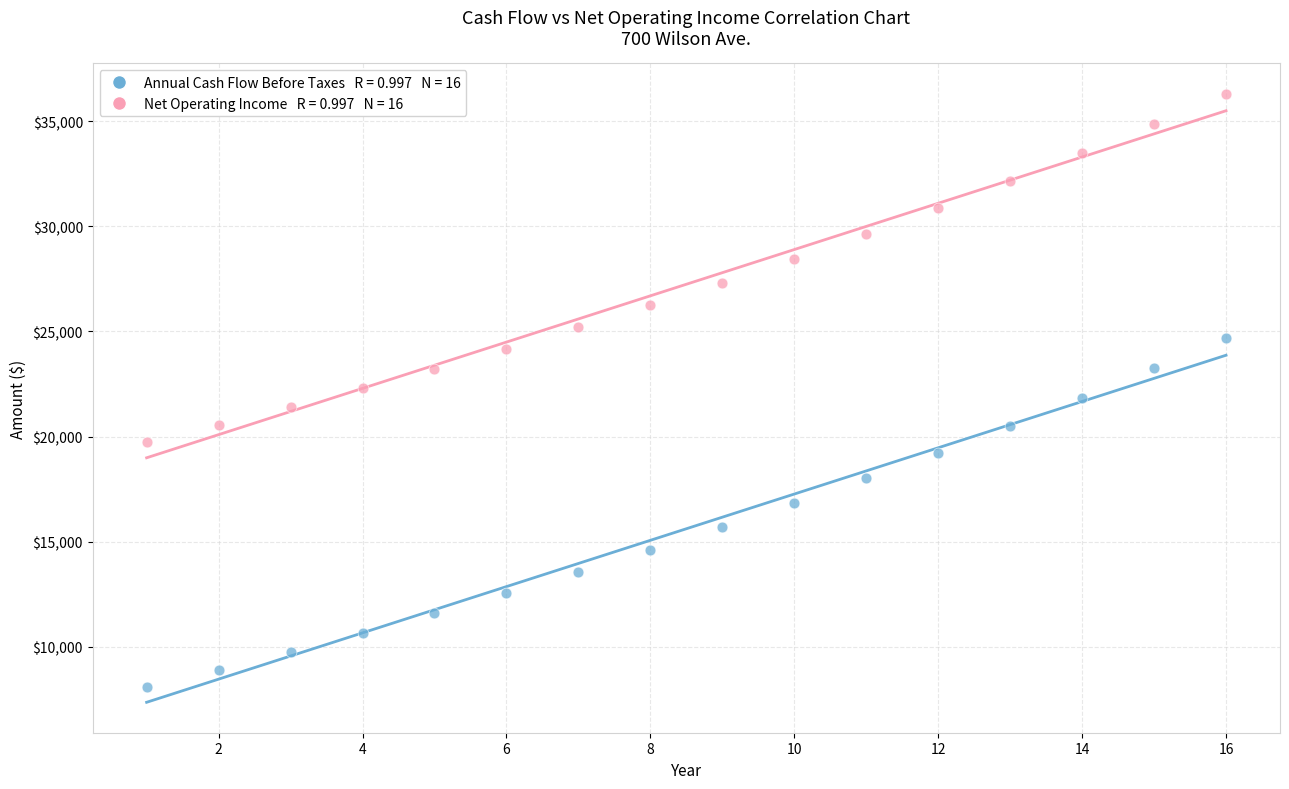

Across all data points, what is the range of X values (max minus min)?

15.0